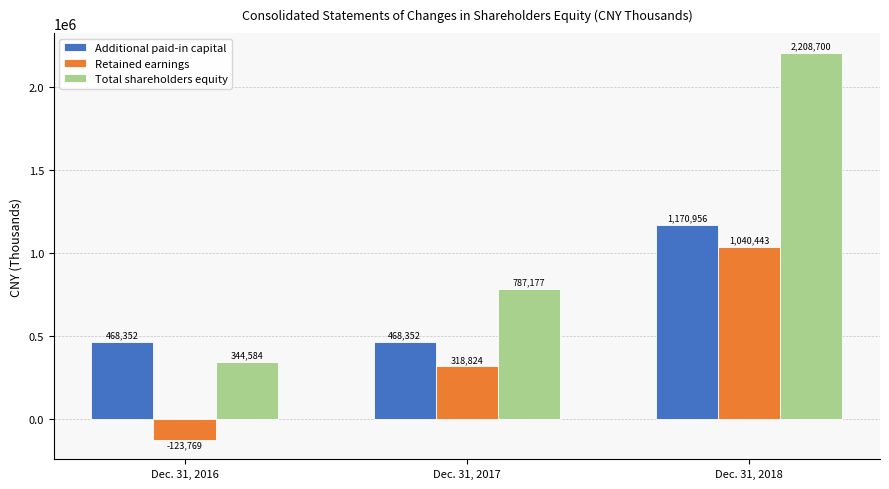

Read the Total shareholders equity value at Dec. 31, 2017.

787177